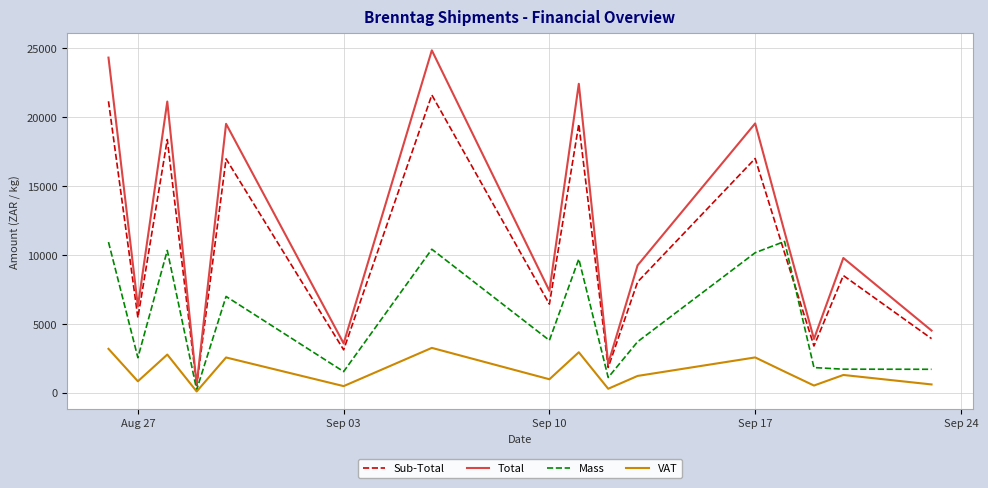

Rank the series by their average value, from lowest to highest.

VAT, Mass, Sub-Total, Total